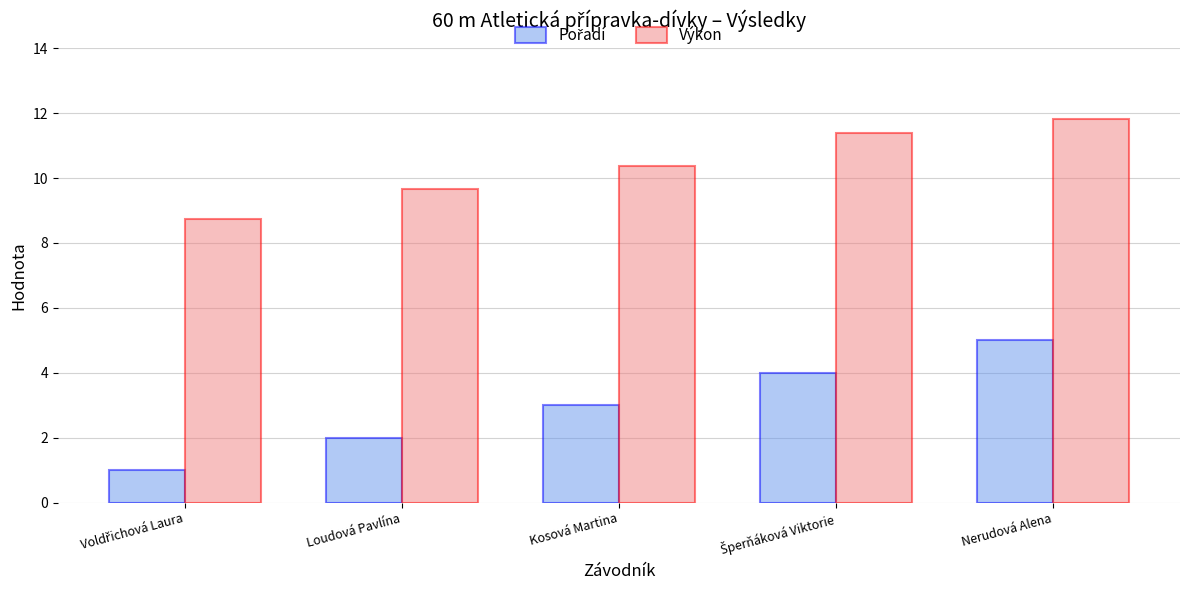

Count the number of categories in the chart.

5